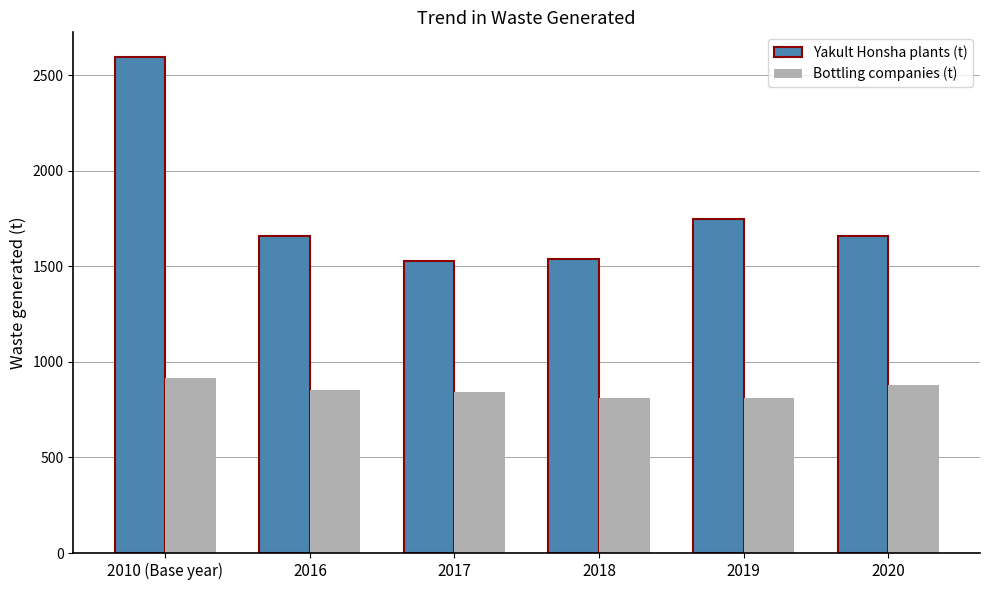

What is the maximum value shown in the chart?

2594